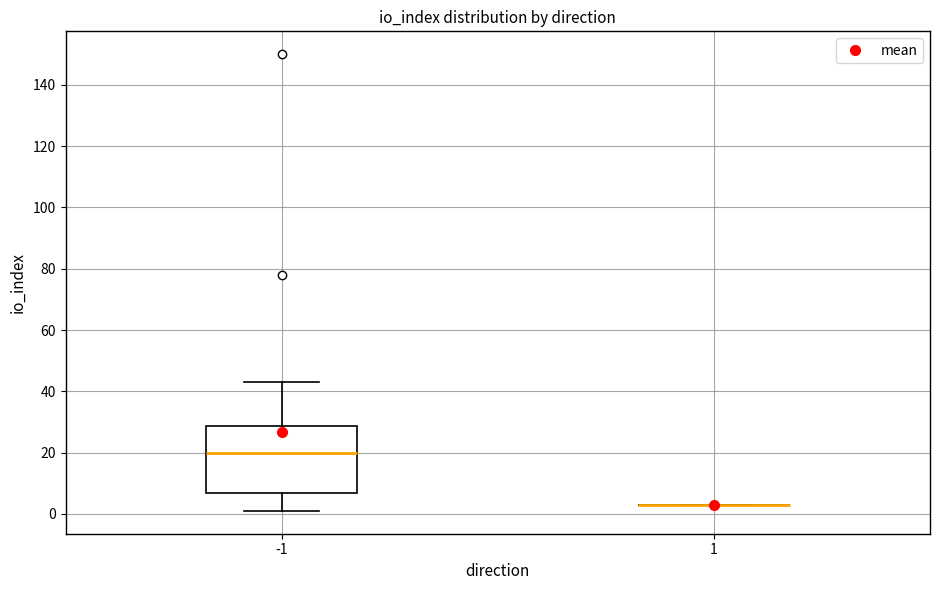

Comparing the boxes themselves (not the whiskers), which one is the tallest?

-1